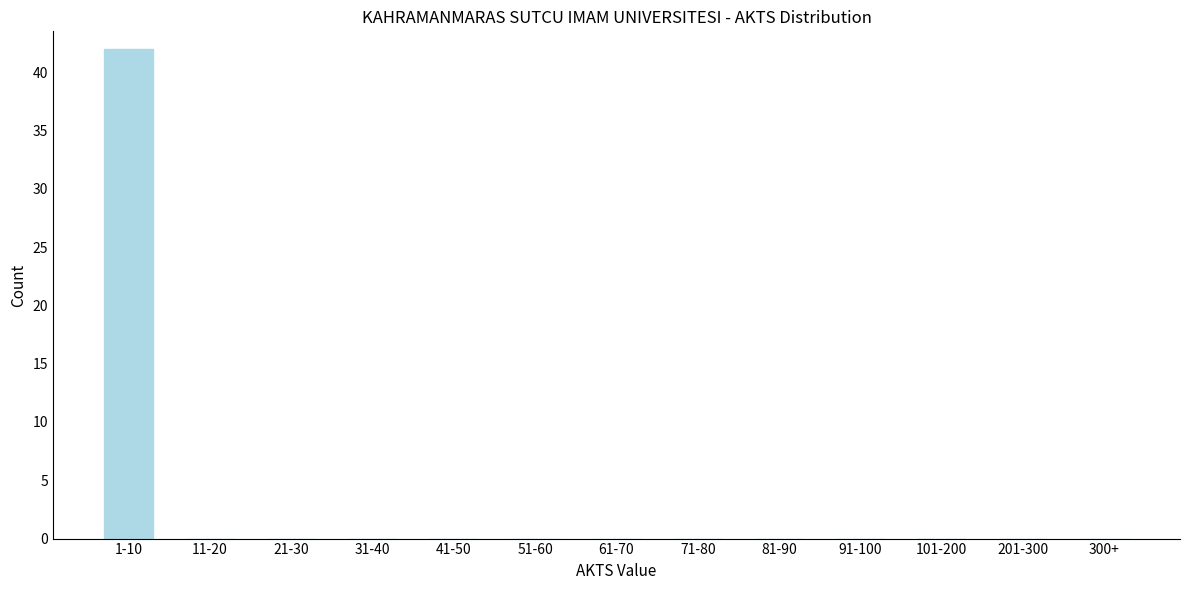

Reading right to left, list all the values displayed in this chart.

300+=0	201-300=0	101-200=0	91-100=0	81-90=0	71-80=0	61-70=0	51-60=0	41-50=0	31-40=0	21-30=0	11-20=0	1-10=42